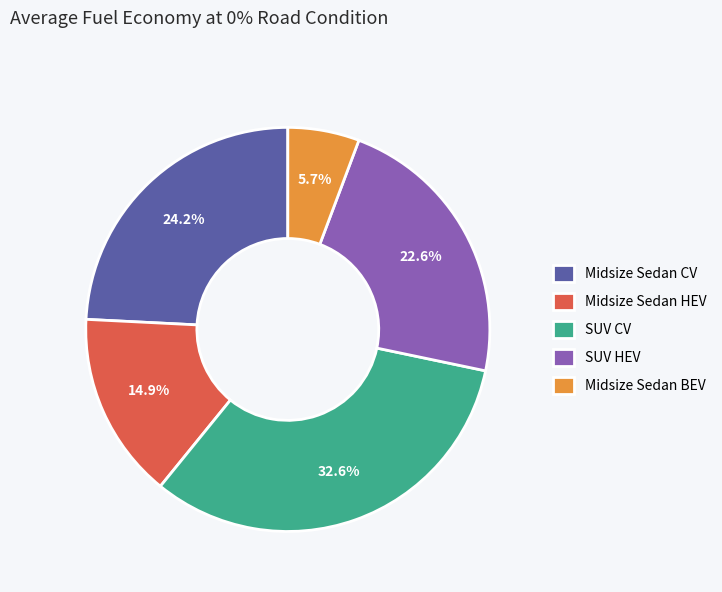

What percentage do SUV CV and Midsize Sedan HEV together represent?

47.5%